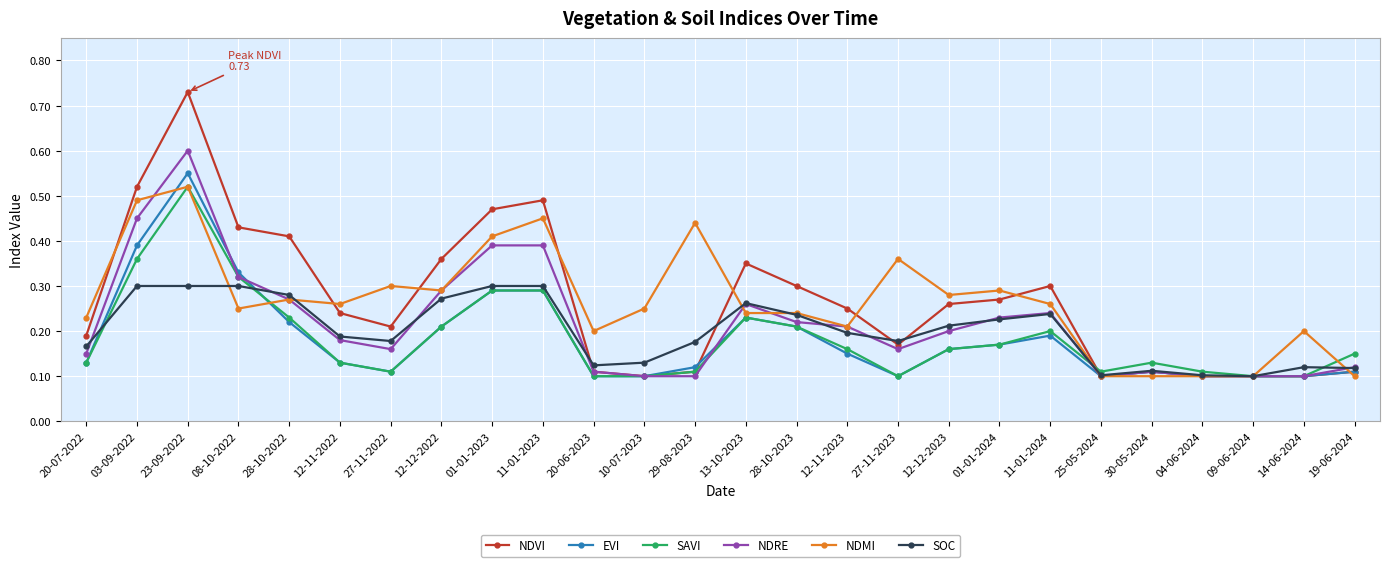

How many EVI values are between 0 and 1?

26